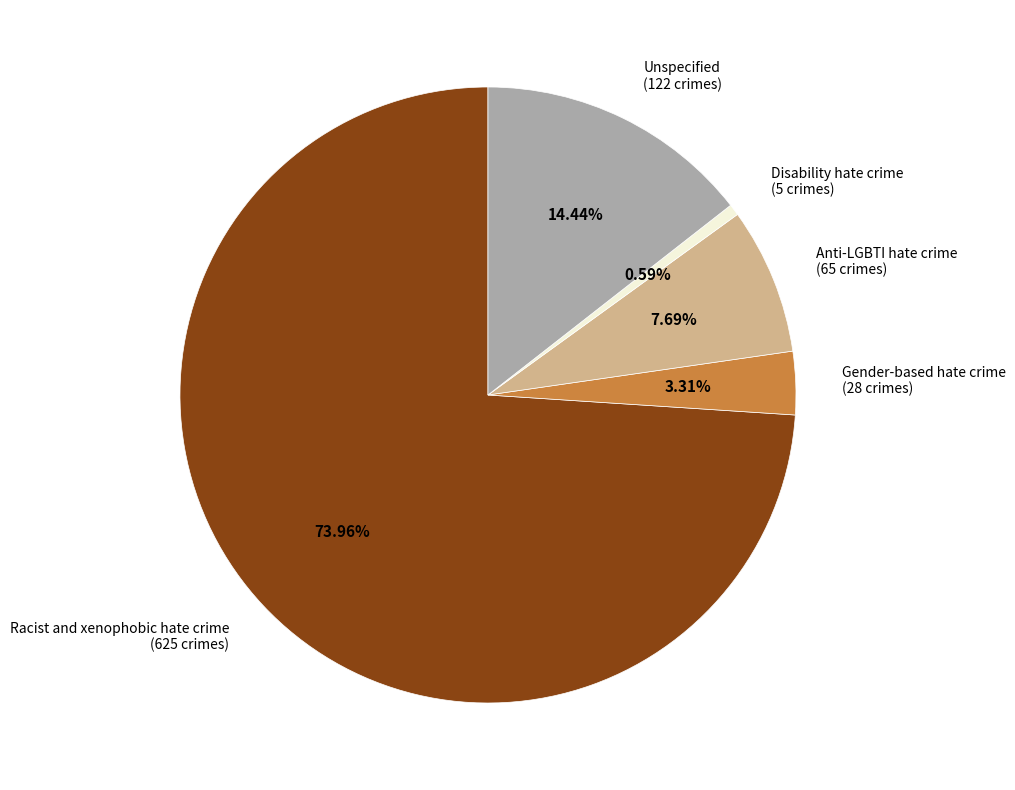

Do Gender-based hate crime and Unspecified together represent more than half of the pie?

No